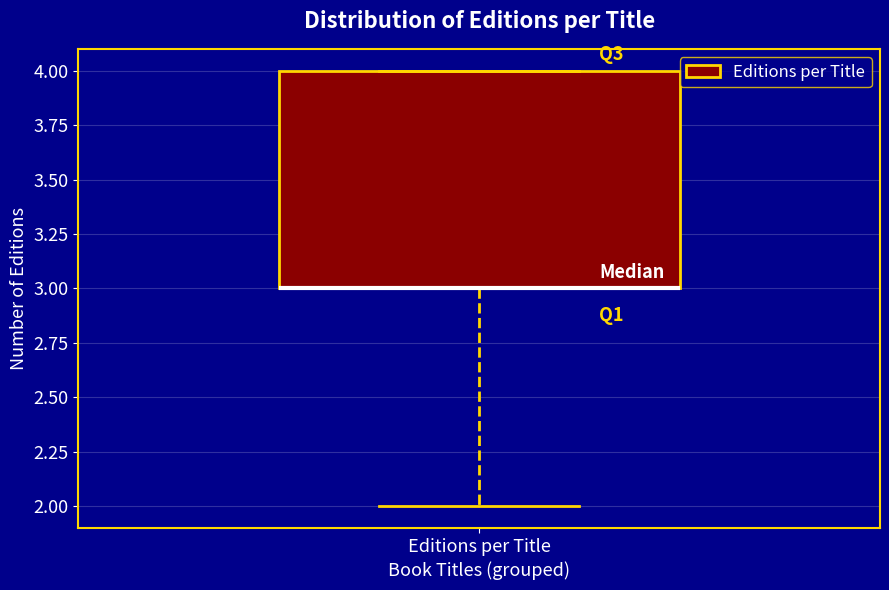

Transcribe this box plot: give where the median line is, the range the box spans, and where the two whiskers end, as read against the y-axis. The values are not printed on the chart, so give them approximately, as read against the axis.

median 3 (drawn on the box's lower edge), box 3 to 4, whiskers 2 to 4